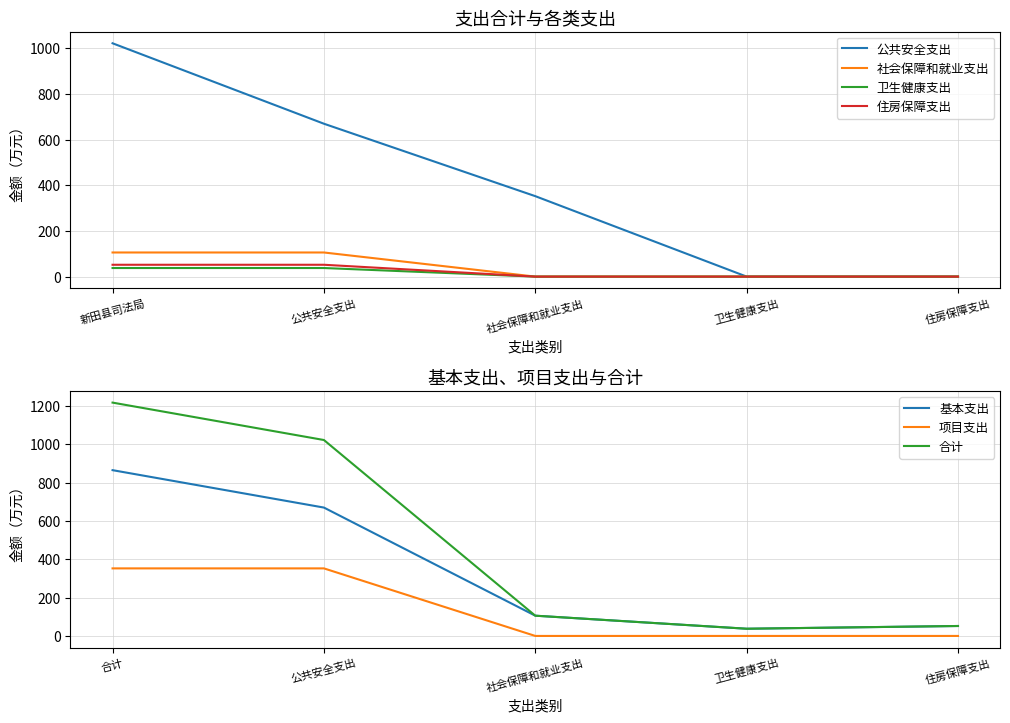

At which category does the chart reach its minimum across all series?

卫生健康支出